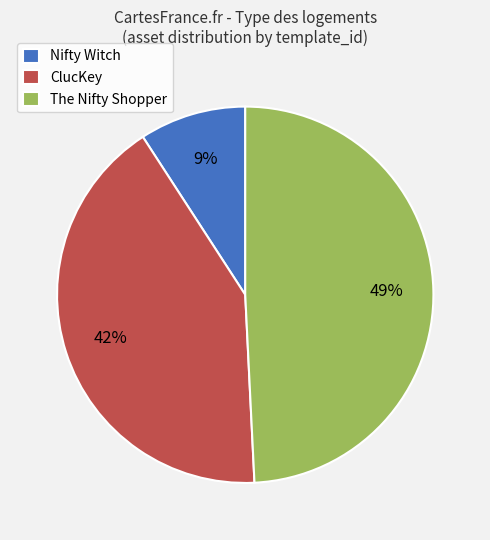

What is the largest slice in the pie chart?

The Nifty Shopper